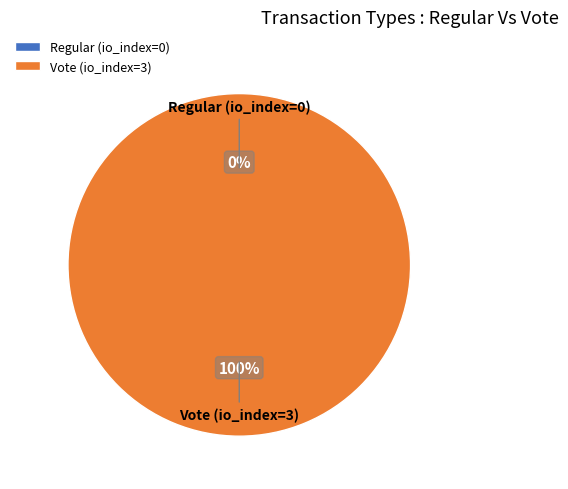

What percentage is the Vote (io_index=3) slice, to the nearest percent?

100%